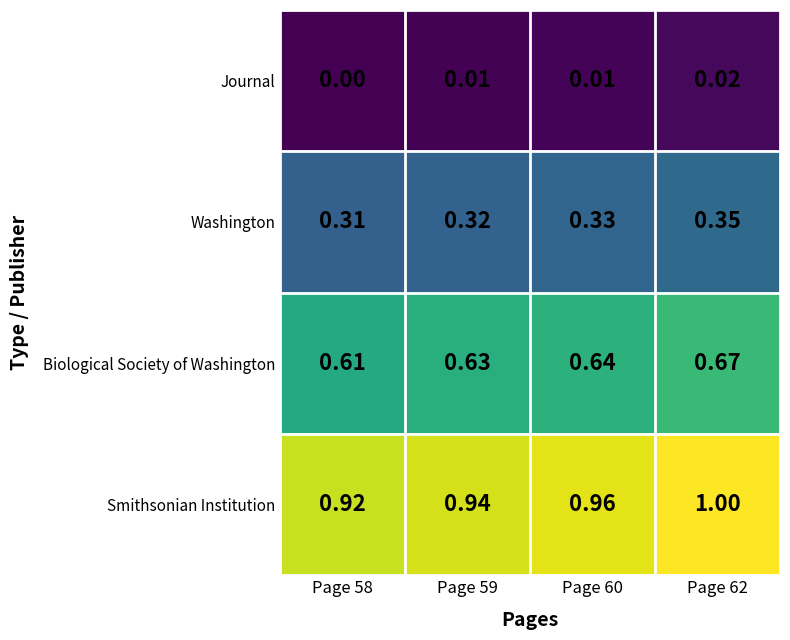

Count the number of data series in this chart.

4